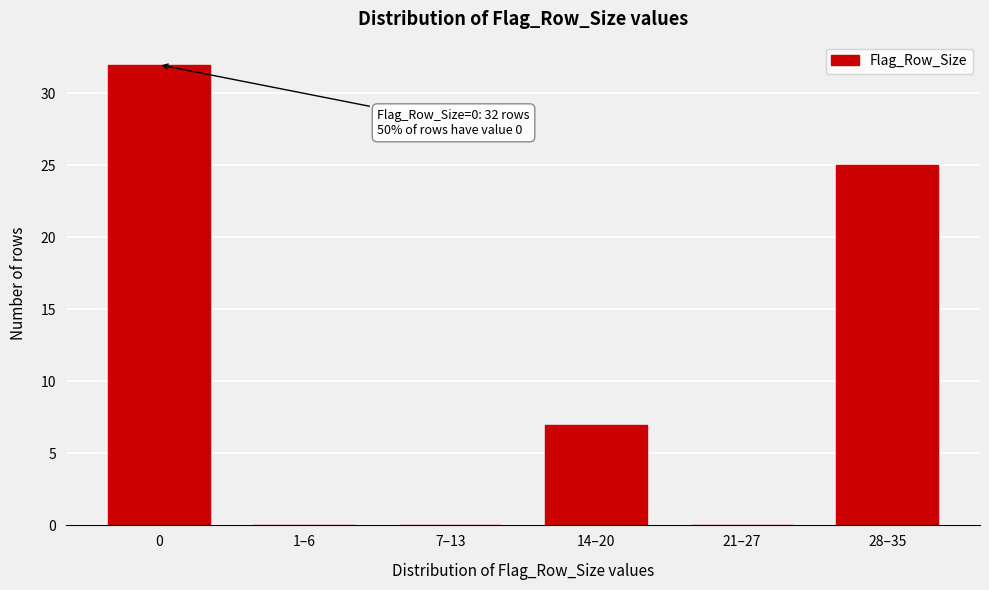

Reading right to left, what are all the values shown in this chart?

28–35=25	21–27=0	14–20=7	7–13=0	1–6=0	0=32